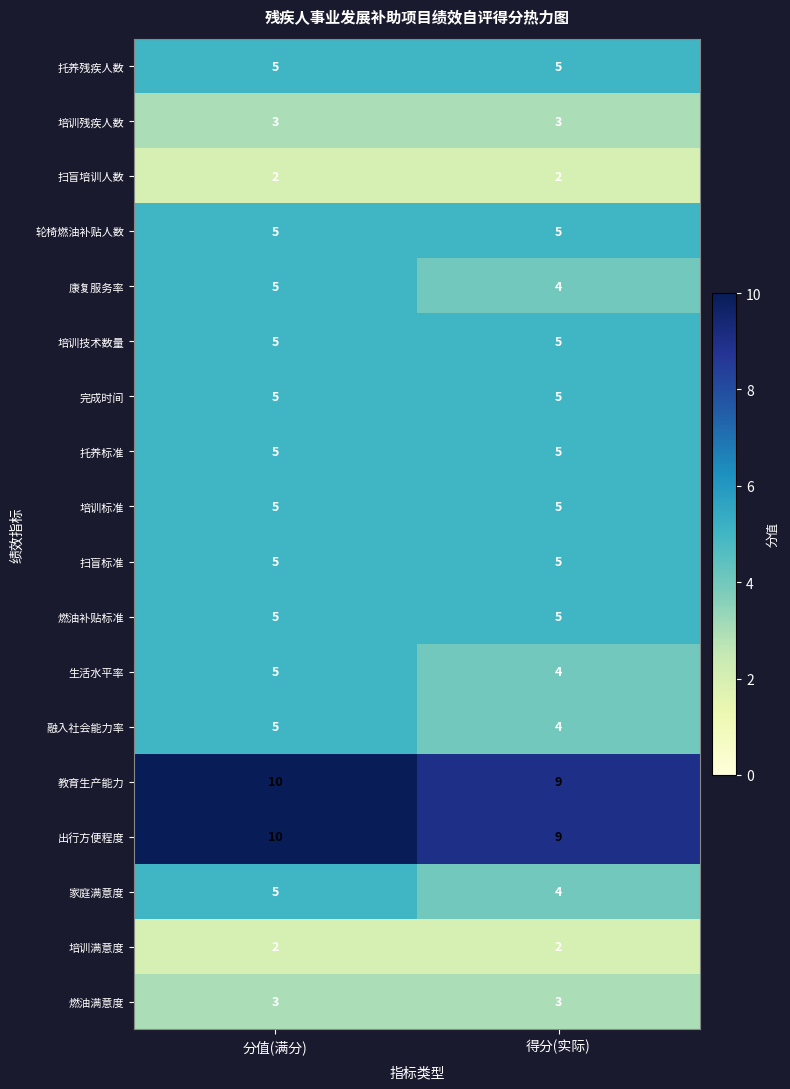

Is it true that 燃油满意度 equals 3 at 分值(满分)?

True